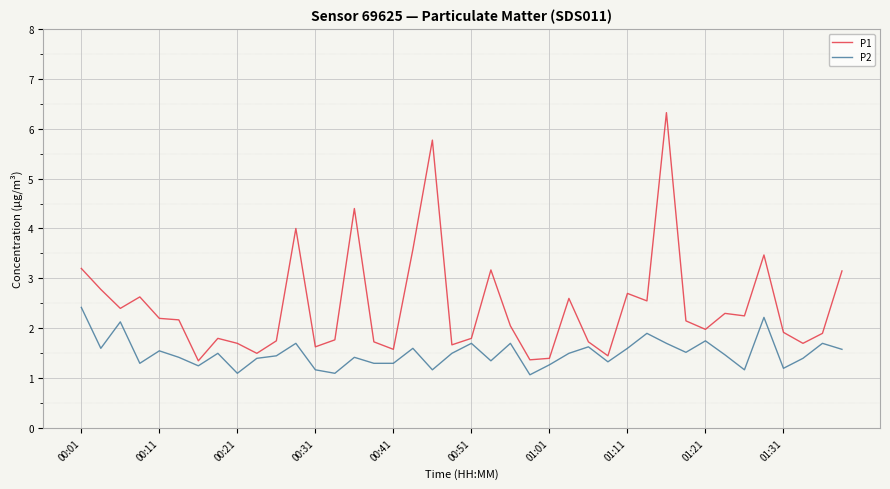

List the series in order of their overall mean, lowest first.

P2, P1